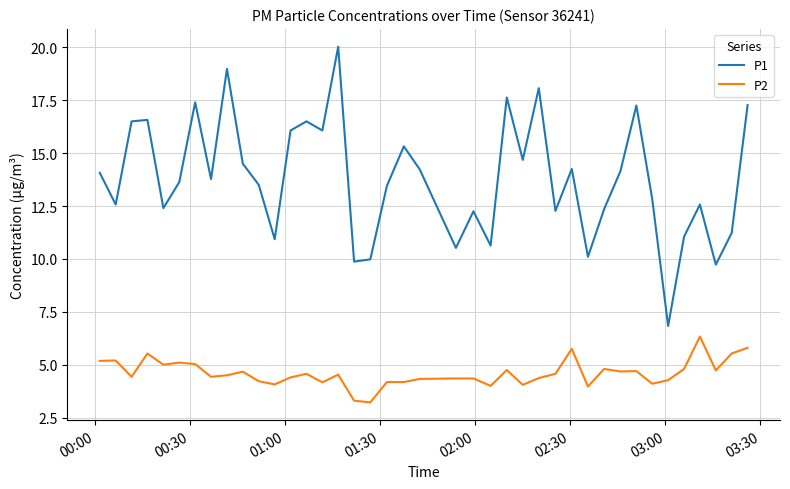

Which series has the largest range (max minus min)?

P1